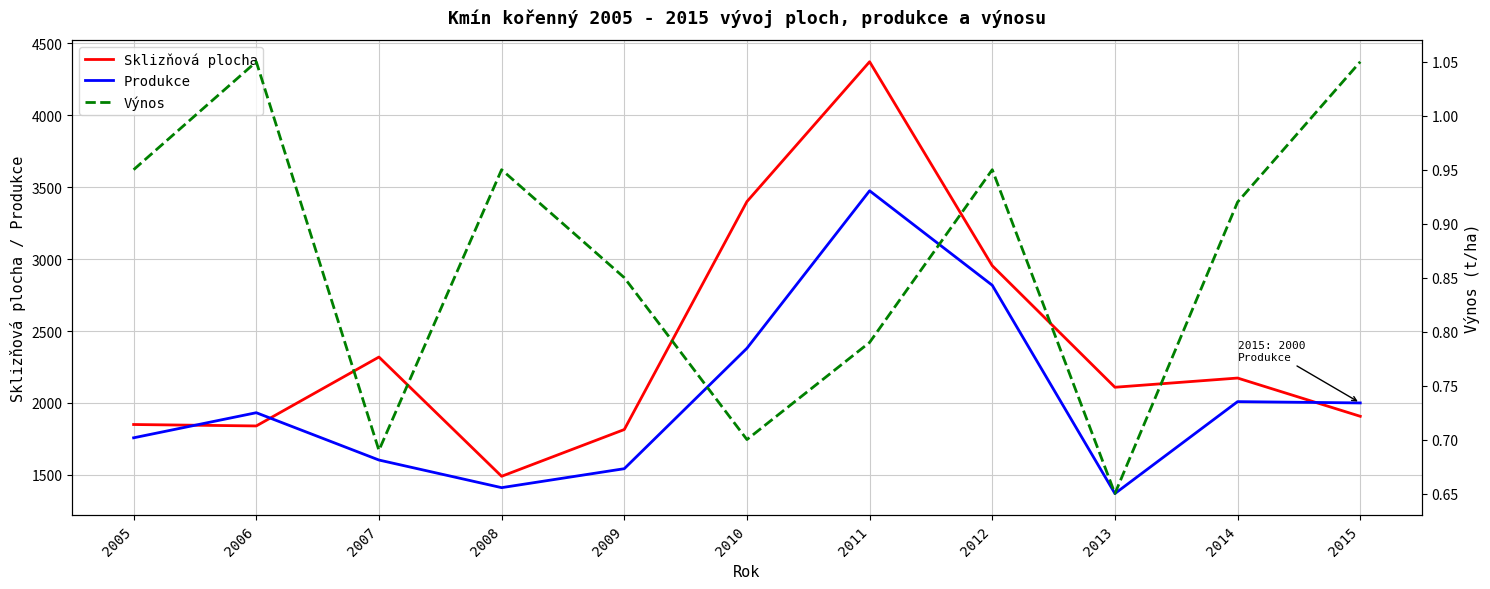

What is the total value across all series at 2012?

5772.9